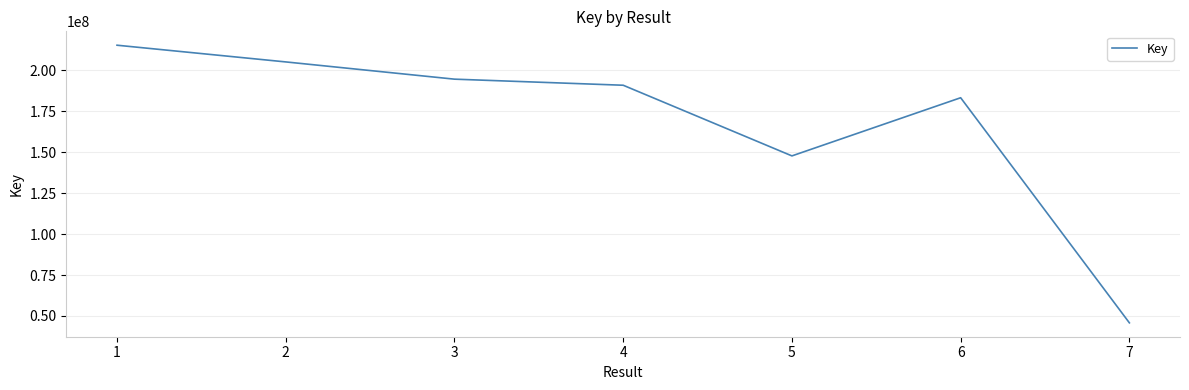

What is the average value?

169014757